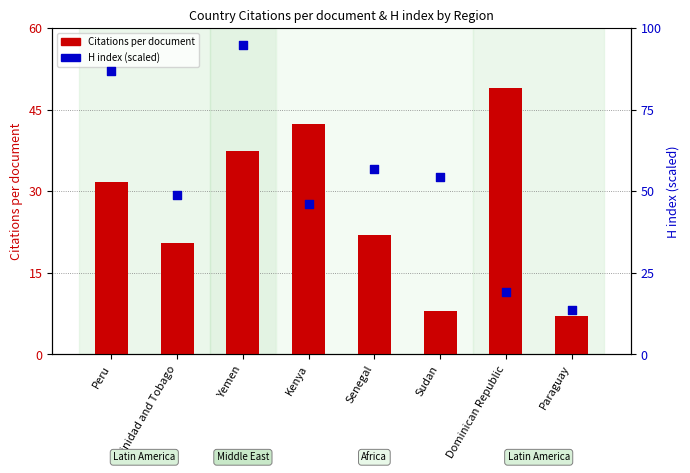

Which series has the largest total across all categories?

H index (scaled)